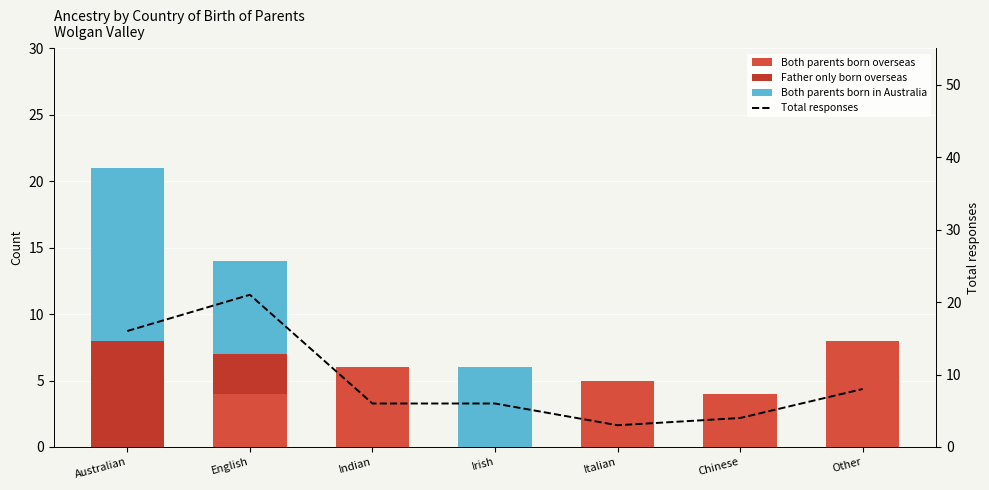

Between Irish and Italian, which series saw the biggest shift?

Both parents born in Australia